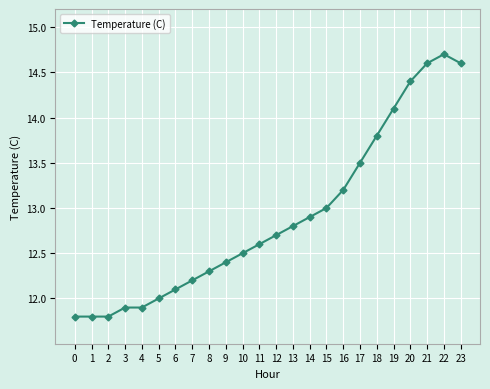

What is the change in value from 0 to 6?

+0.3